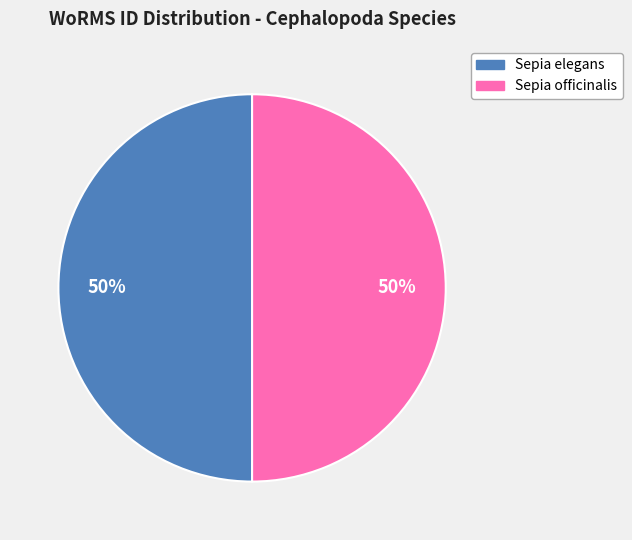

To the nearest percent, what is the average slice percentage?

50%